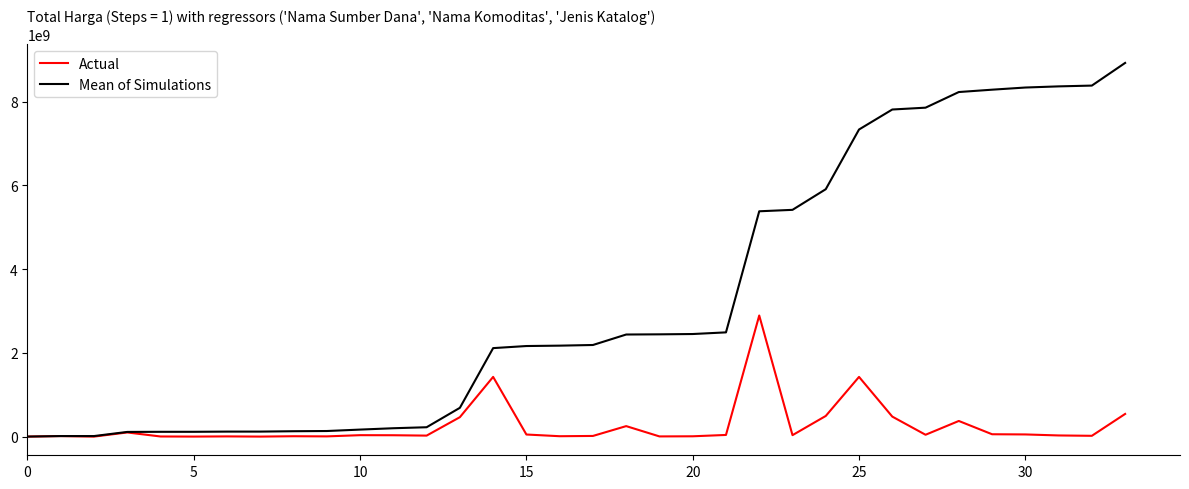

Which series has the largest total across all categories?

Mean of Simulations